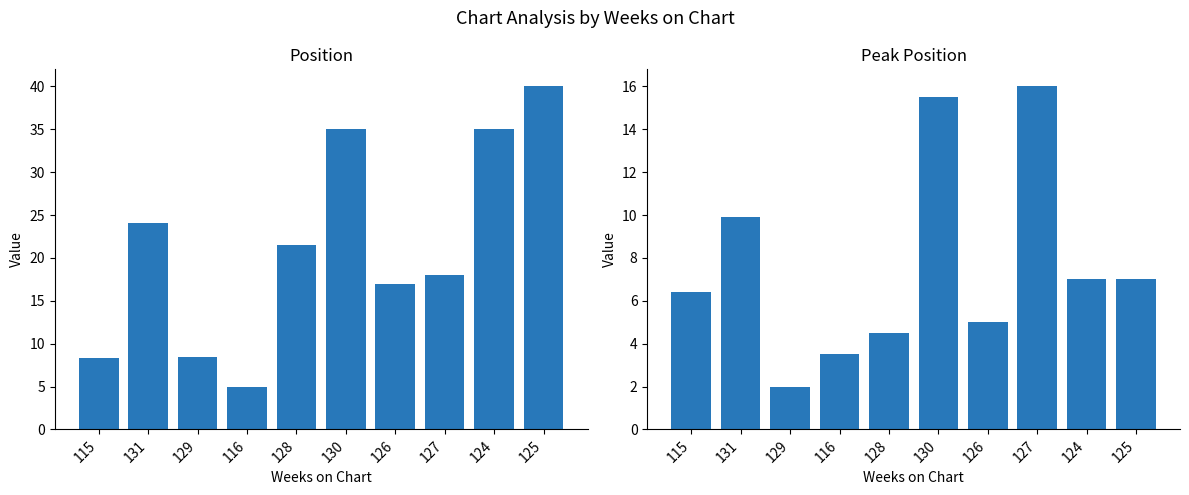

Reading left to right, list all the values displayed in this chart.

Position: 8.3	24.1	8.5	5.0	21.5	35.0	17.0	18.0	35.0	40.0
Peak Position: 6.4	9.9	2.0	3.5	4.5	15.5	5.0	16.0	7.0	7.0